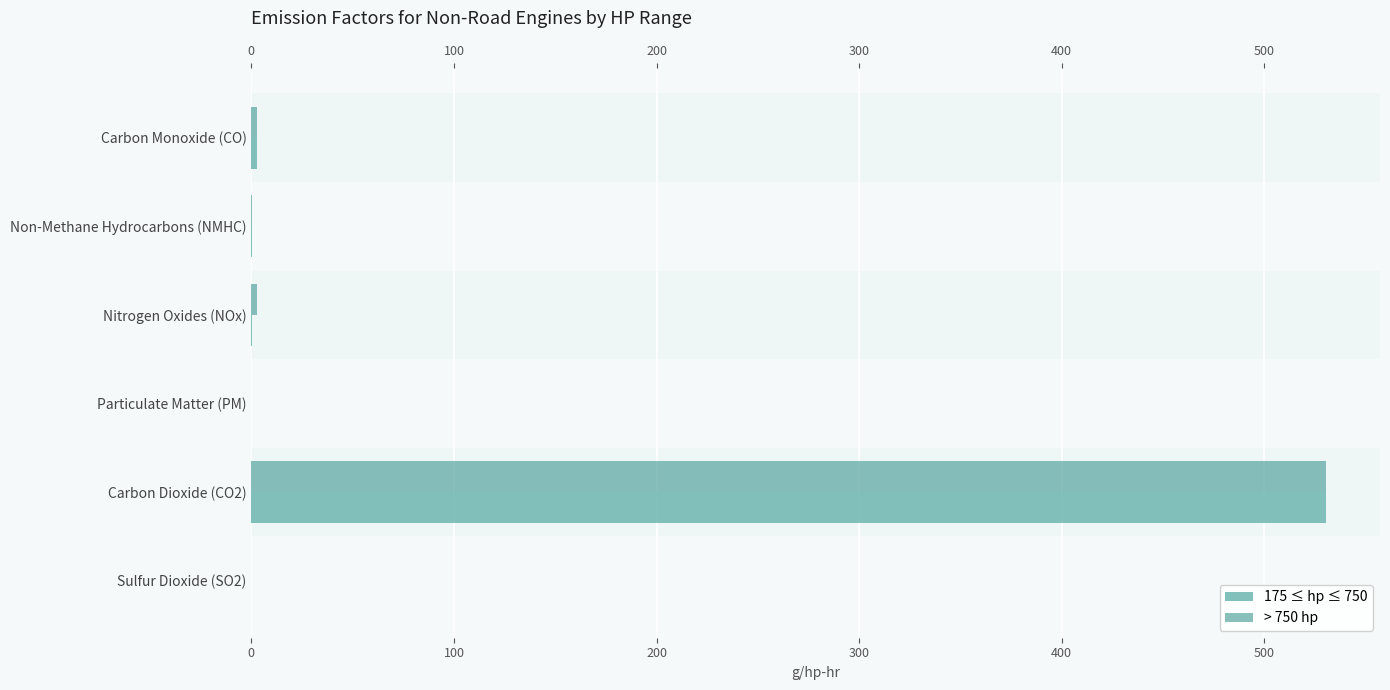

What is the total value across all series at Carbon Dioxide (CO2)?

1061.2